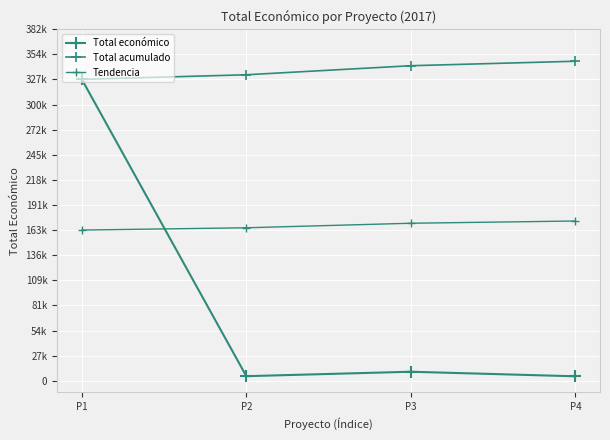

Rank the categories by Total económico value from highest to lowest.

P1, P3, P2, P4